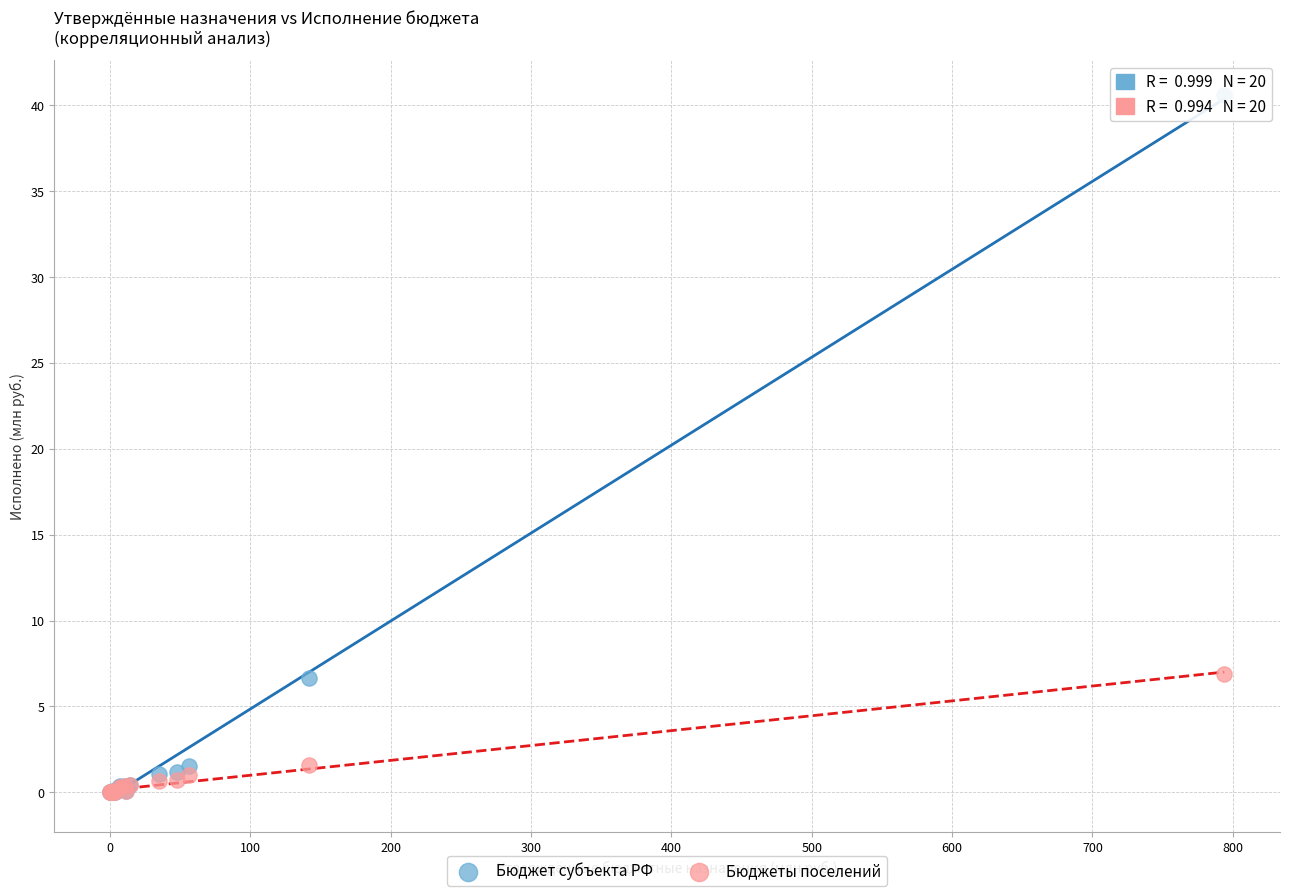

Which series contains the highest Y value?

Бюджет субъекта РФ